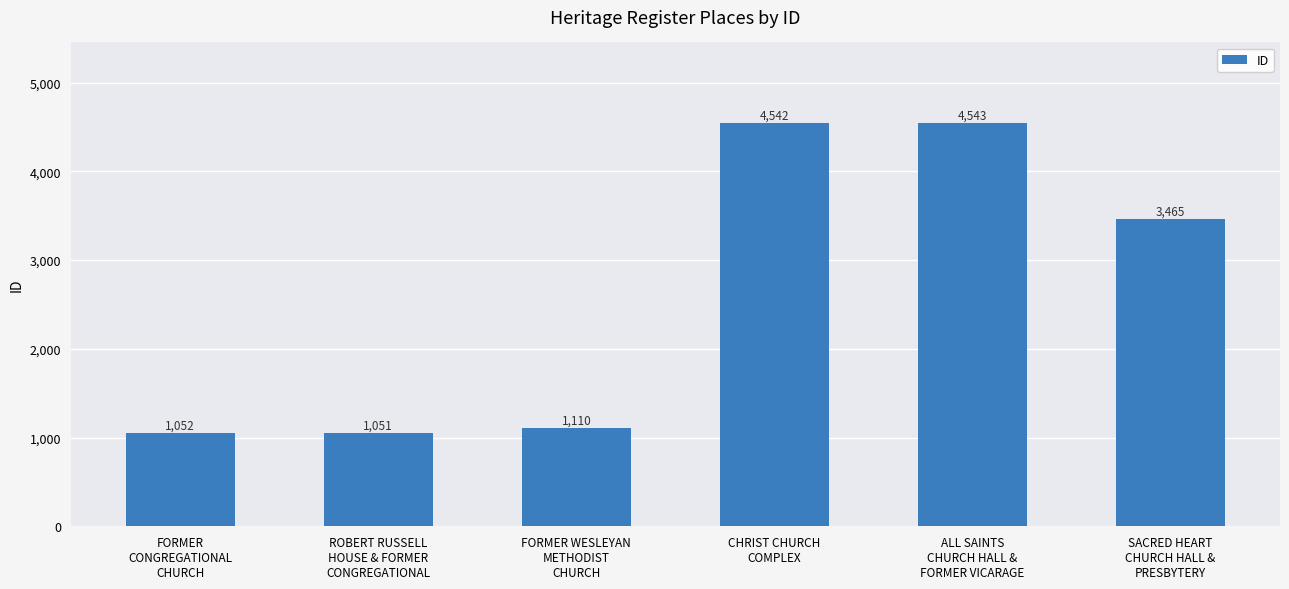

How many data points does each series have?

6